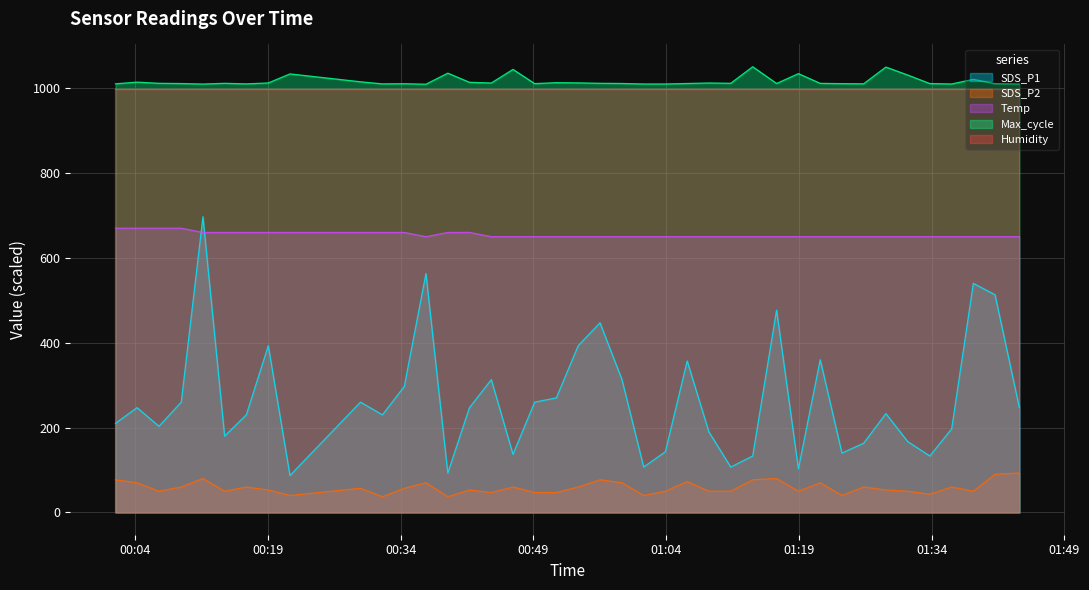

Reading left to right, list all the values displayed in this chart.

SDS_P1: 210.0	247.0	203.0	260.0	697.0	180.0	230.0	393.0	87.0	260.0	230.0	297.0	563.0	93.0	247.0	313.0	137.0	260.0	270.0	393.0	447.0	313.0	107.0	143.0	357.0	190.0	107.0	133.0	477.0	103.0	360.0	140.0	163.0	233.0	167.0	133.0	197.0	540.0	513.0	247.0
SDS_P2: 77.0	70.0	50.0	60.0	80.0	50.0	60.0	53.0	40.0	57.0	37.0	57.0	70.0	37.0	53.0	47.0	60.0	47.0	47.0	60.0	77.0	70.0	40.0	50.0	73.0	50.0	50.0	77.0	80.0	50.0	70.0	40.0	60.0	53.0	50.0	43.0	60.0	50.0	90.0	93.0
Temp: 670.0	670.0	670.0	670.0	660.0	660.0	660.0	660.0	660.0	660.0	660.0	660.0	650.0	660.0	660.0	650.0	650.0	650.0	650.0	650.0	650.0	650.0	650.0	650.0	650.0	650.0	650.0	650.0	650.0	650.0	650.0	650.0	650.0	650.0	650.0	650.0	650.0	650.0	650.0	650.0
Max_cycle: 1010.4	1014.3	1011.6	1011.0	1009.8	1011.6	1010.2	1012.4	1033.7	1015.1	1010.2	1010.6	1009.4	1035.5	1013.9	1012.2	1044.4	1010.8	1013.1	1012.6	1011.6	1011.2	1010.0	1010.0	1011.1	1012.3	1011.6	1050.6	1011.1	1034.4	1011.4	1010.8	1010.4	1049.9	1031.0	1011.0	1010.0	1020.9	1010.7	1009.8